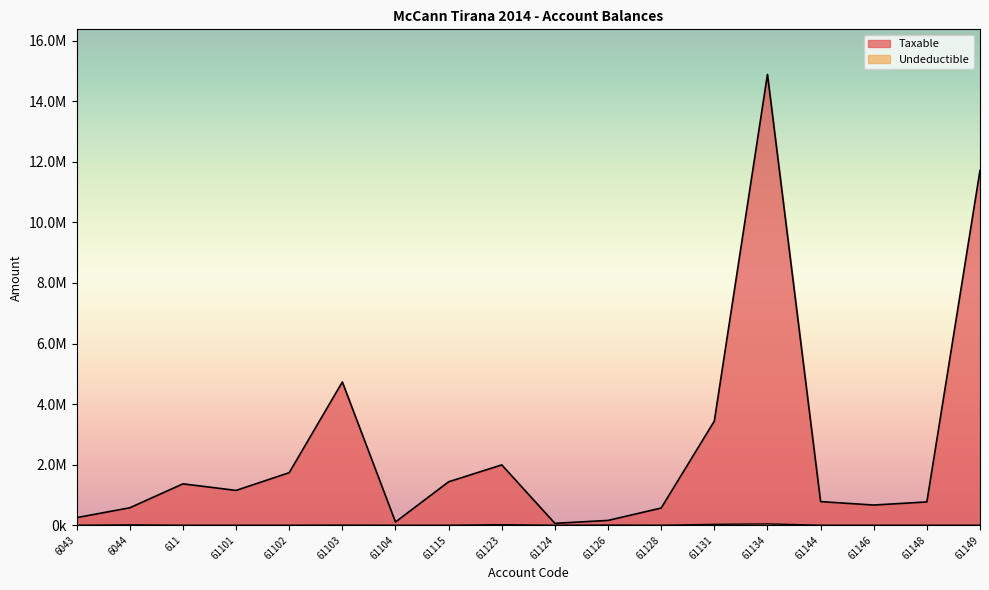

At 61123, list the series in order from largest to smallest.

Taxable, Undeductible